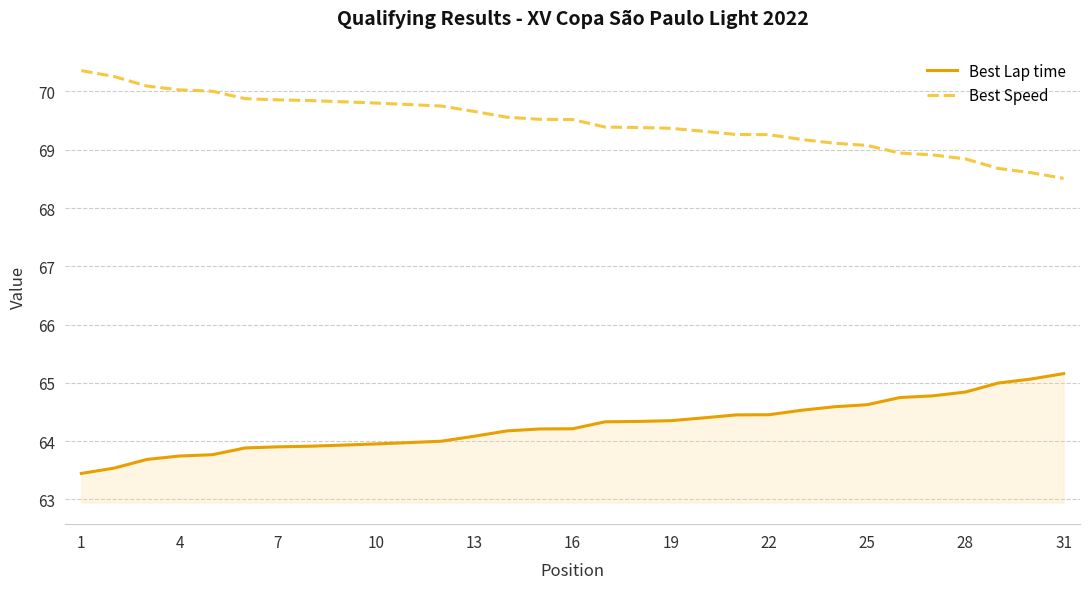

What is the difference between the maximum and minimum values in the Best Speed series?

1.8